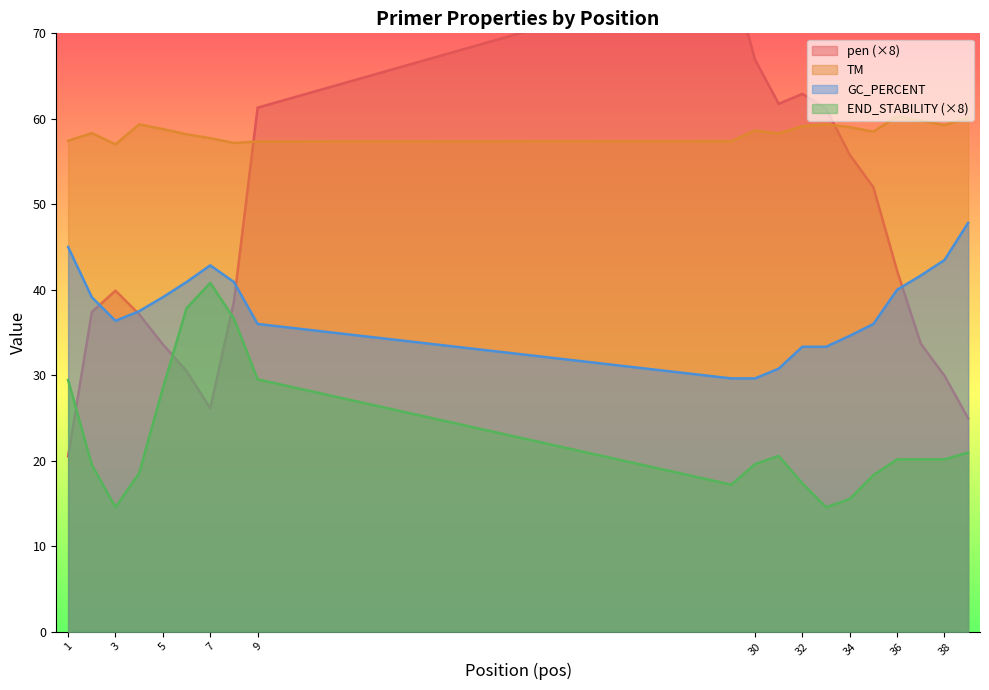

What is the maximum value for PRIMER_RIGHT_0_TM?

60.3